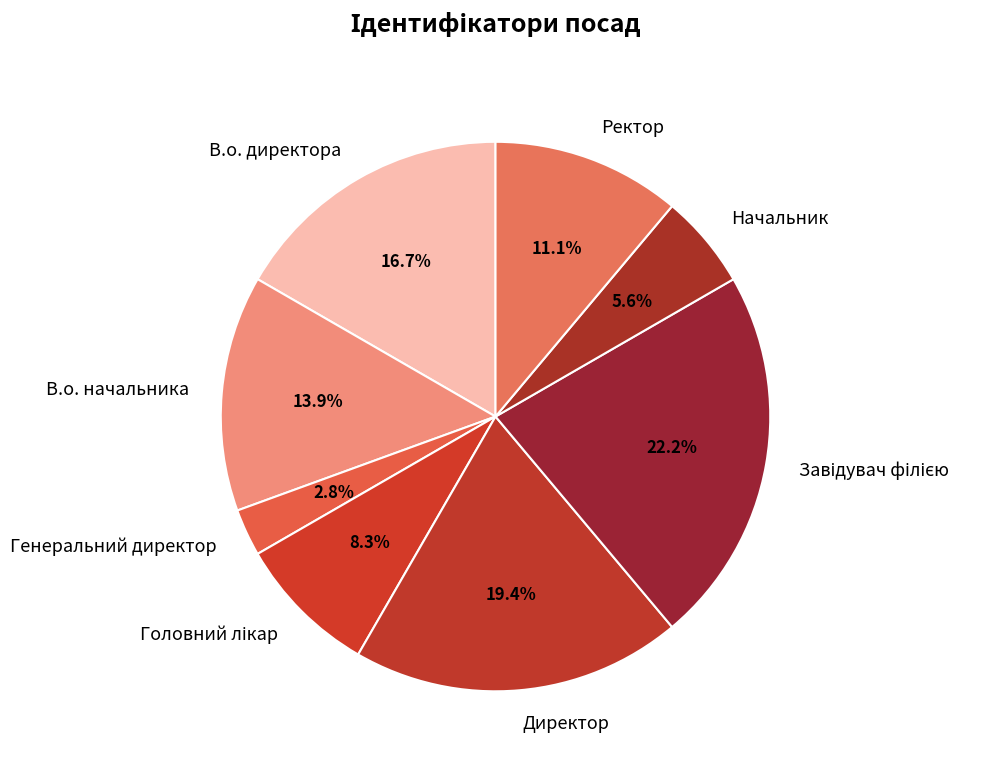

What is the total percentage of Начальник and Ректор?

16.7%